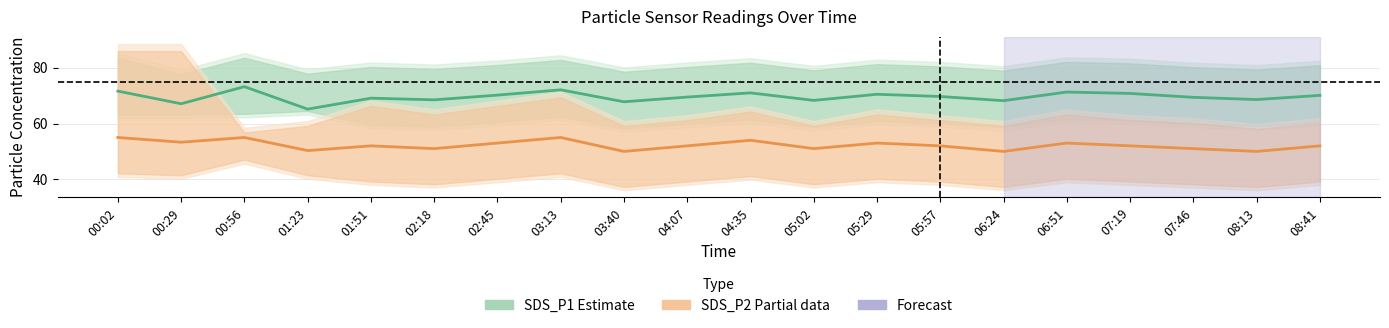

How many values in the SDS_P2 (Partial) series exceed 52?

8